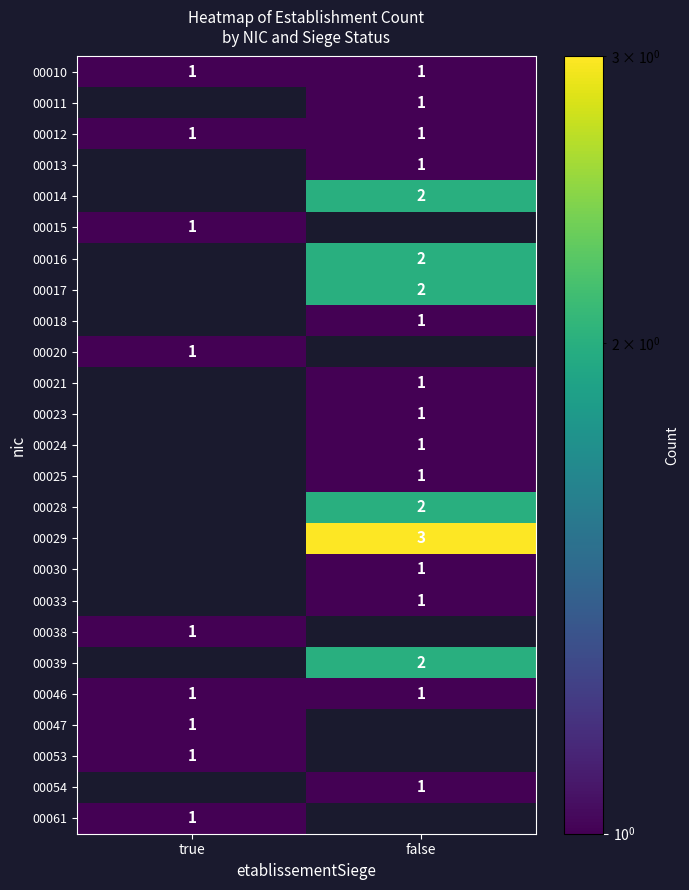

Which has a higher value, false or true?

false